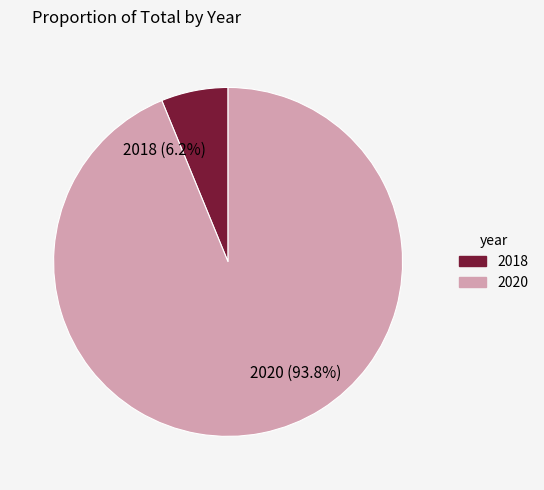

What percentage do 2018 and 2020 together represent?

100.0%